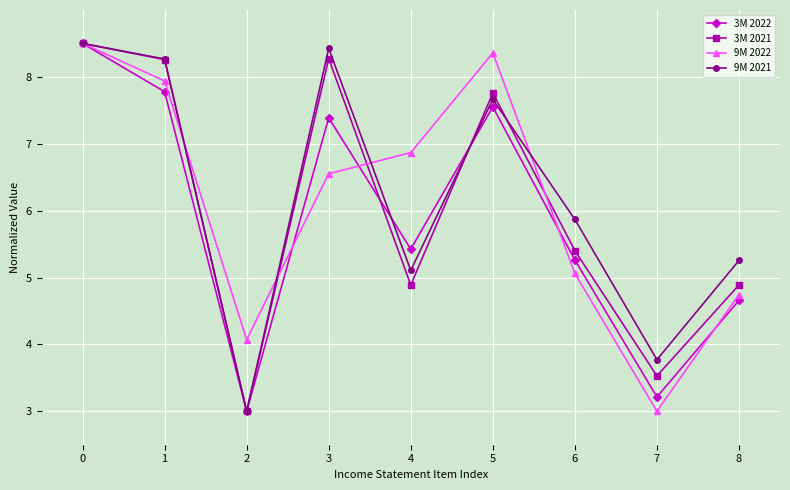

The 9M 2021 series shows 4.9 at 3. True or false?

False